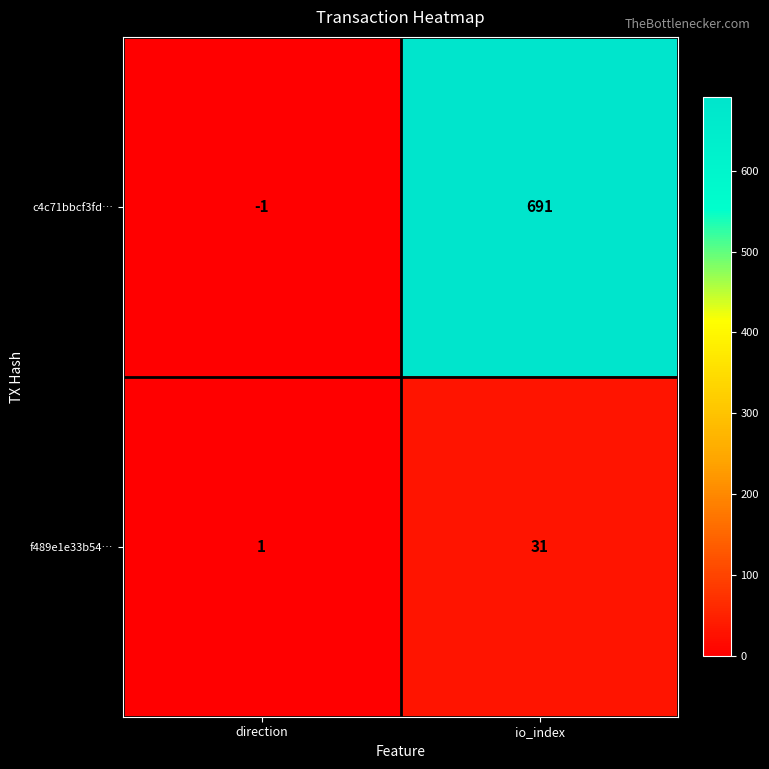

Is it true that f489e1e33b54… equals 31 at io_index?

True